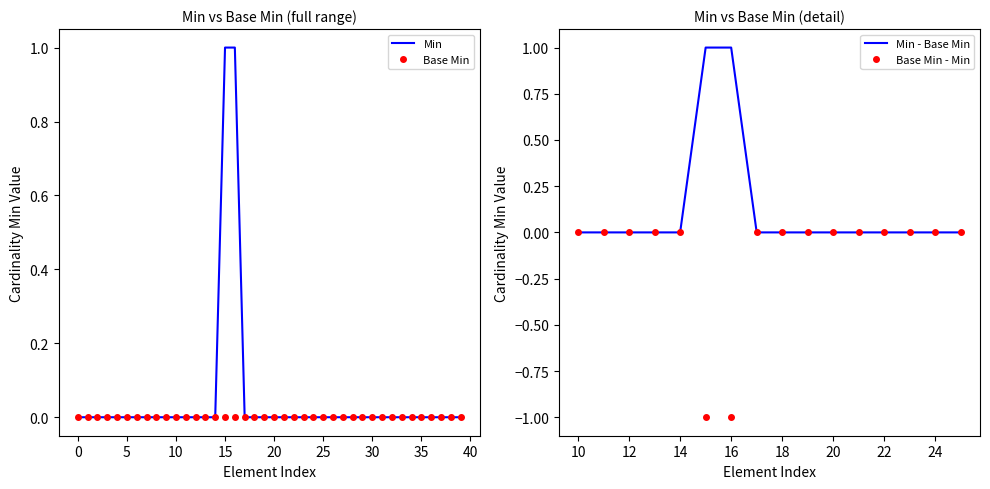

The value at ImagingStudy.procedure is 1. True or false?

False